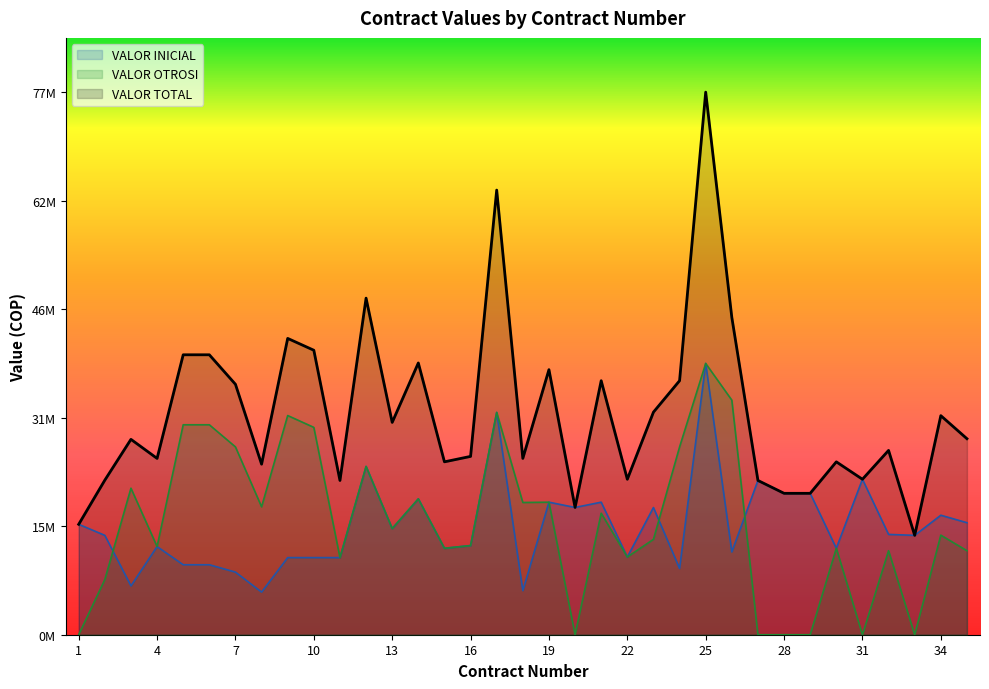

Is the value of VALOR TOTAL at 11 greater than the value of VALOR INICIAL at 24?

Yes